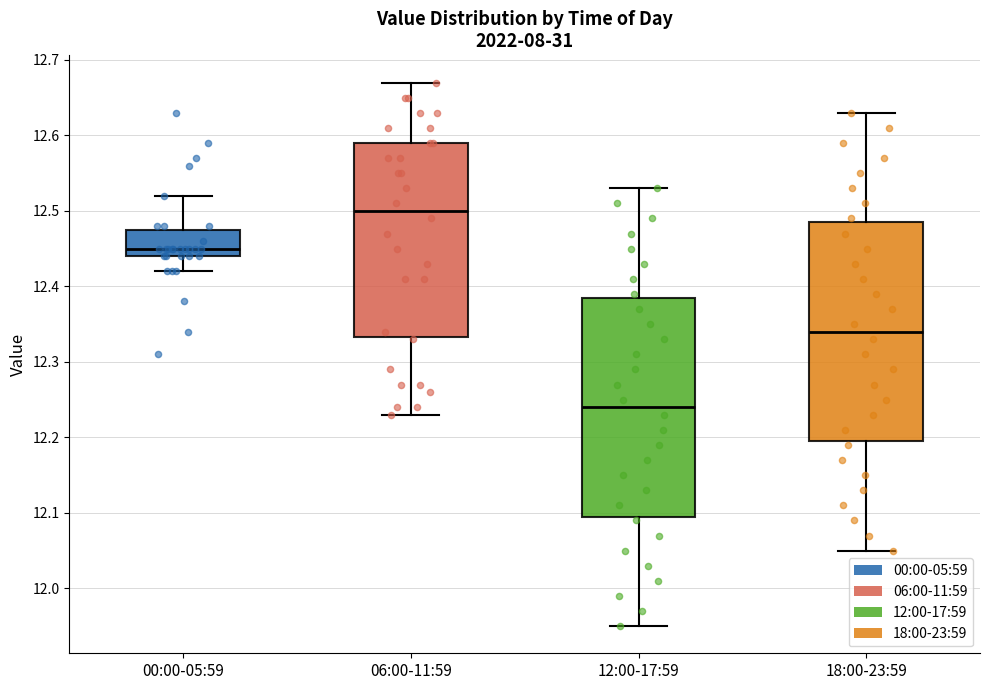

Where does the median line of the box for 12:00-17:59 sit on the y-axis? The values are not printed on the chart, so give them approximately, as read against the axis.

12.24